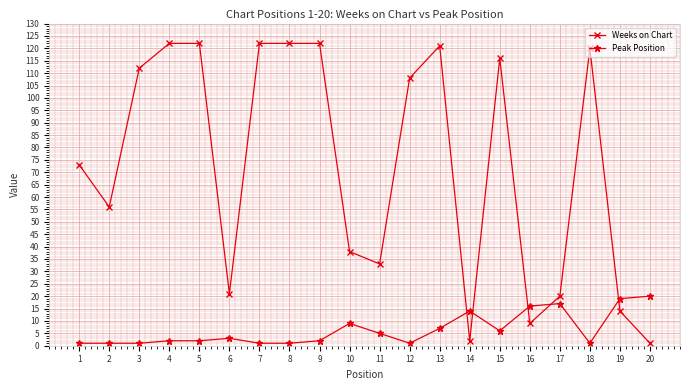

What is the difference between the second highest and second lowest values in the Weeks on Chart series?

120